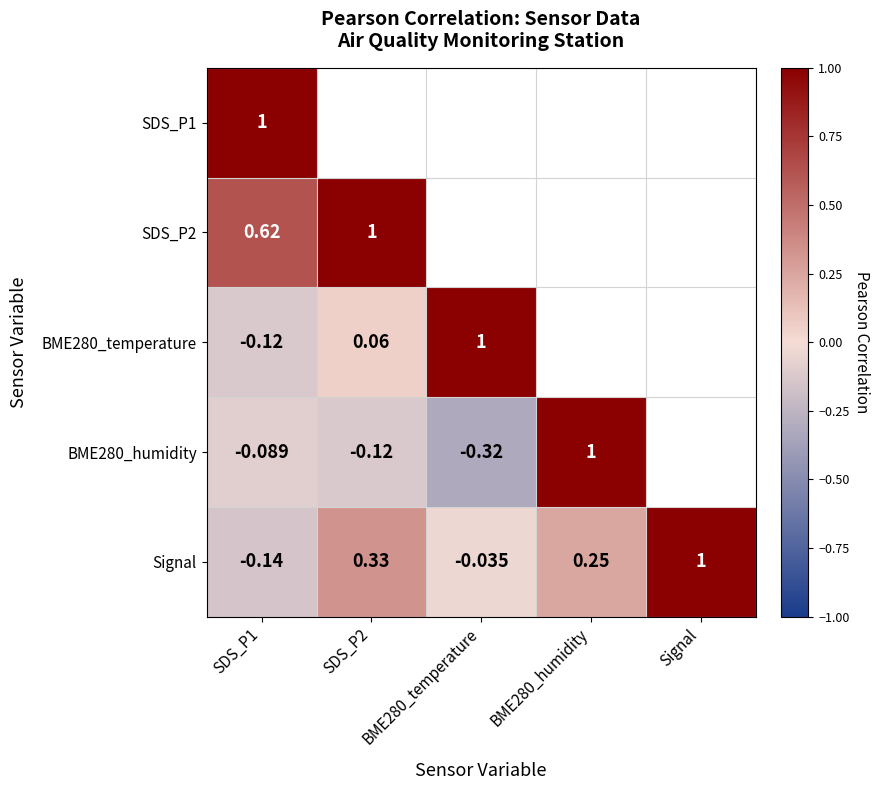

What is the sum of the BME280_humidity values at BME280_humidity and BME280_temperature?

0.7